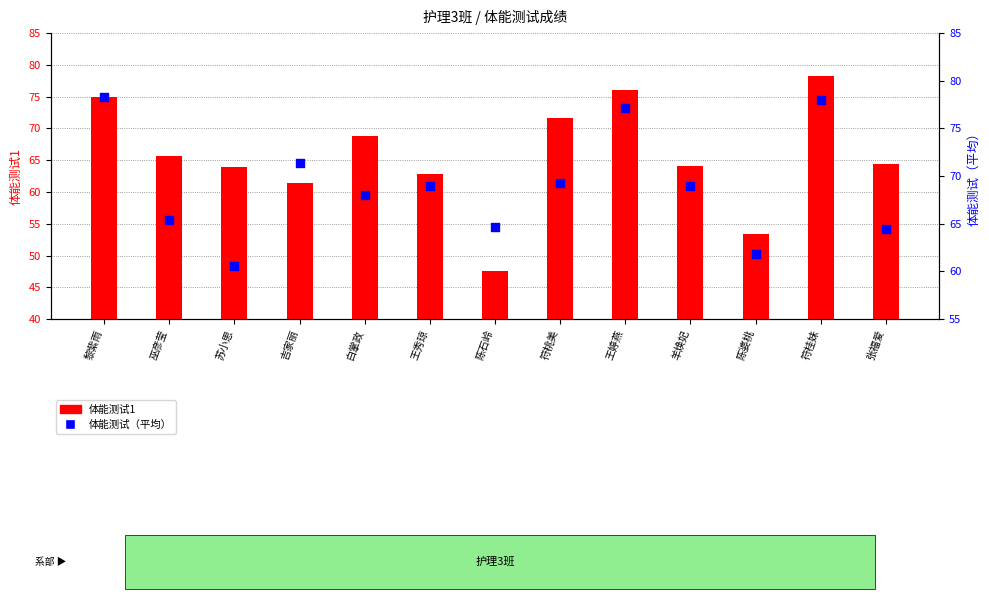

What are all the series names shown in the legend?

体能测试1, 体能测试（平均）